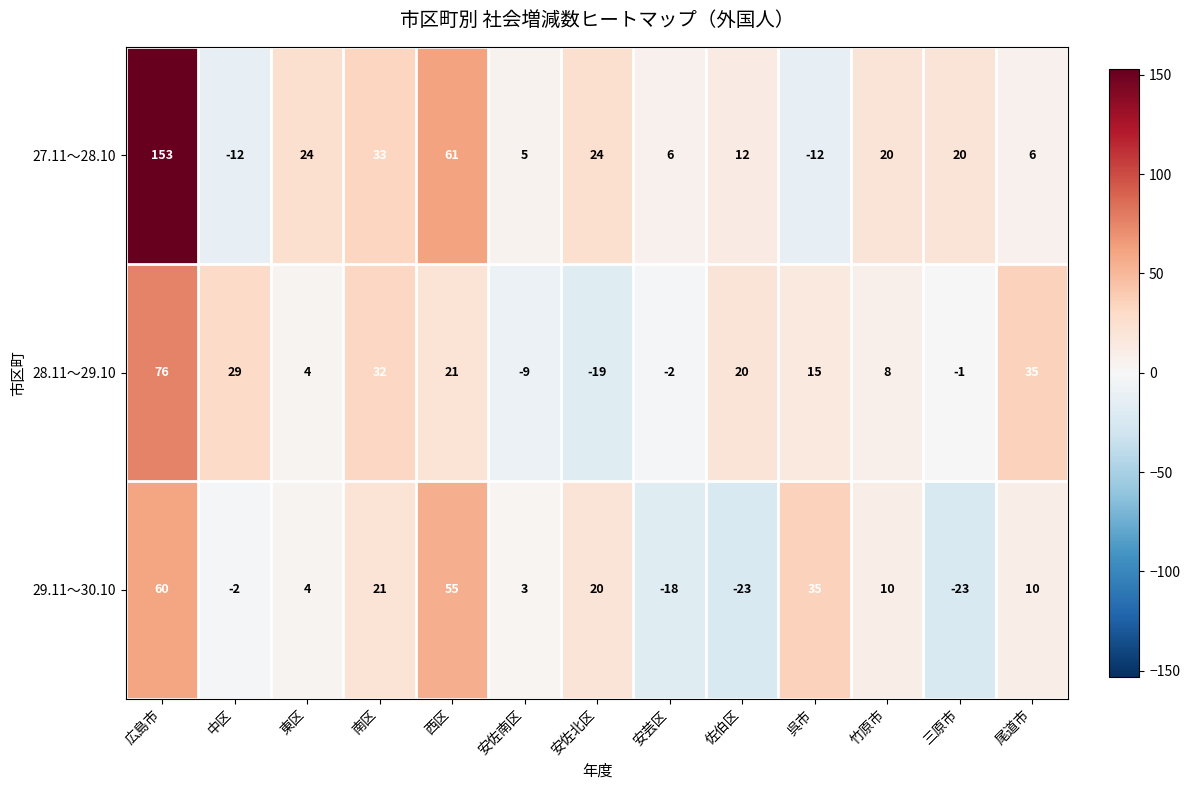

At which label does 28.11～29.10 reach its peak?

広島市